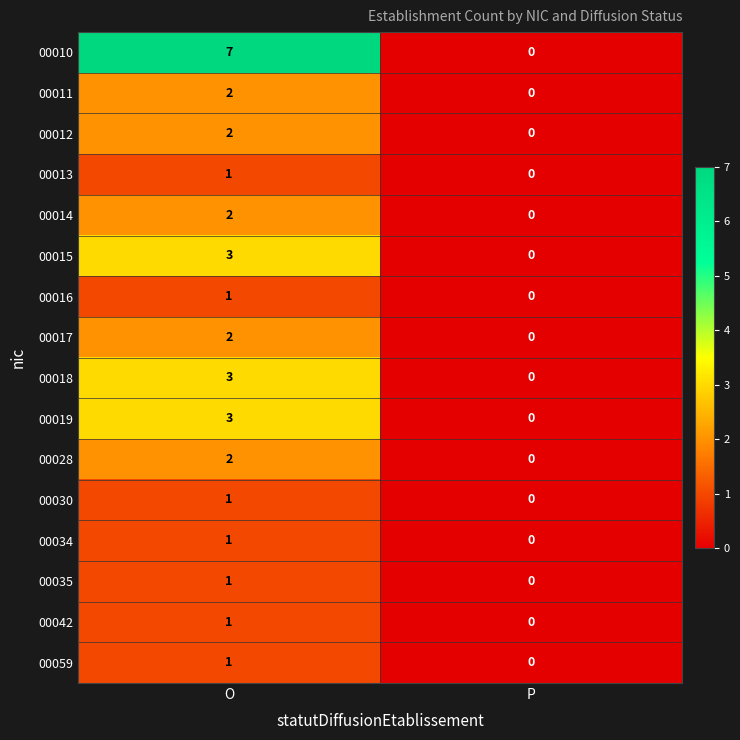

What is the spread (max minus min) of values at O?

6